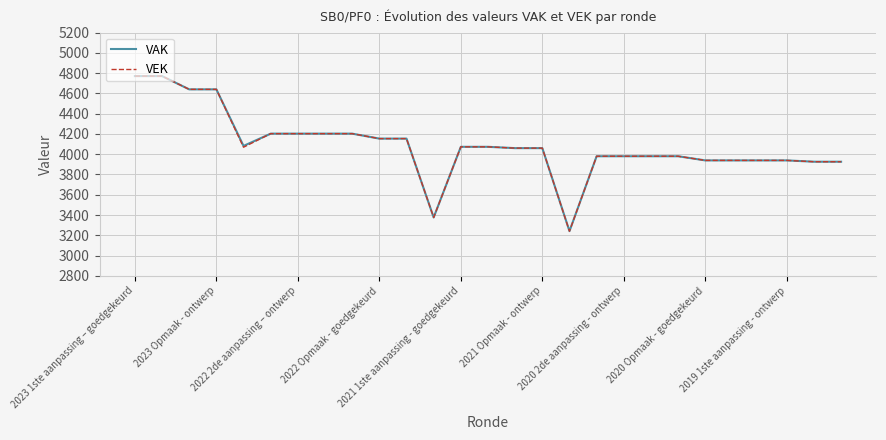

What is the greatest value displayed?

4771